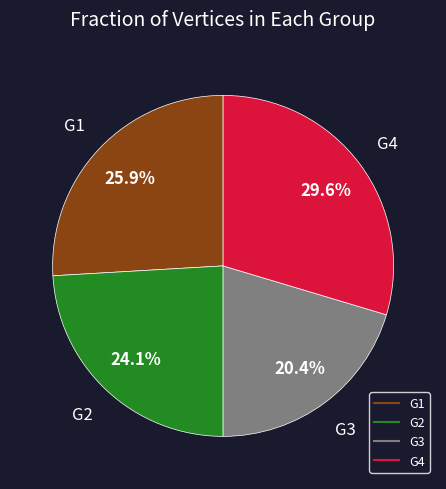

Rank the categories by value from highest to lowest.

G4, G1, G2, G3